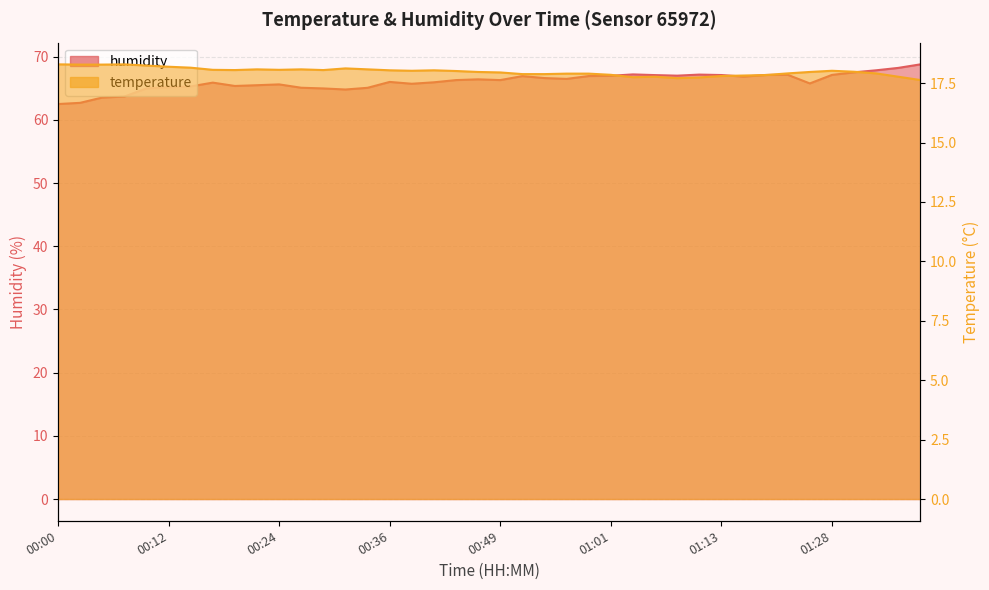

What is the spread (max minus min) of values at 00:46?

48.5